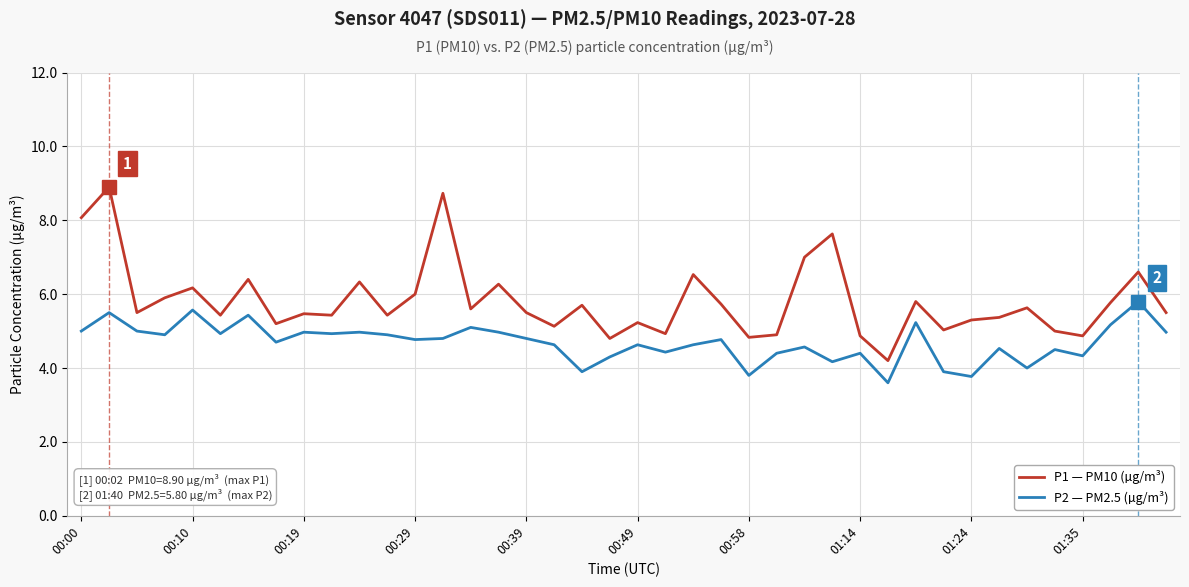

What is the minimum value shown in the chart?

3.6